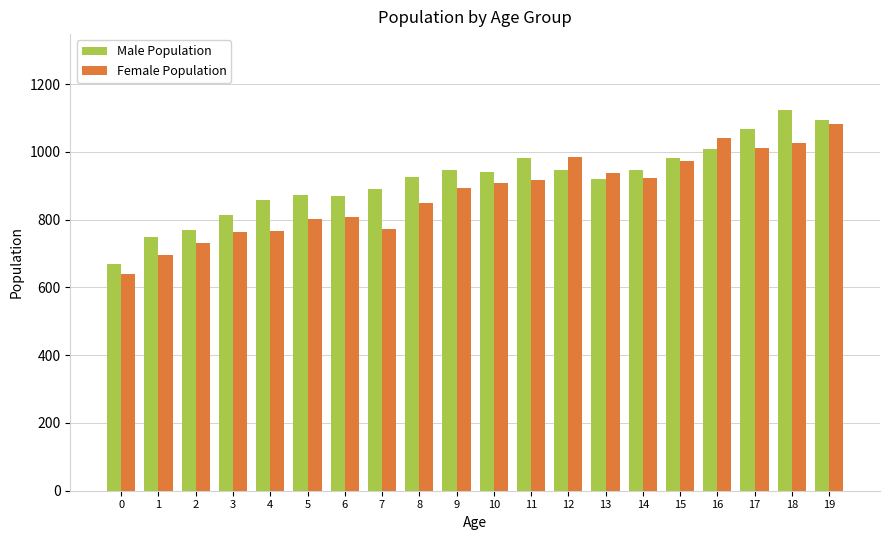

What are all the series names shown in the legend?

Male Population, Female Population